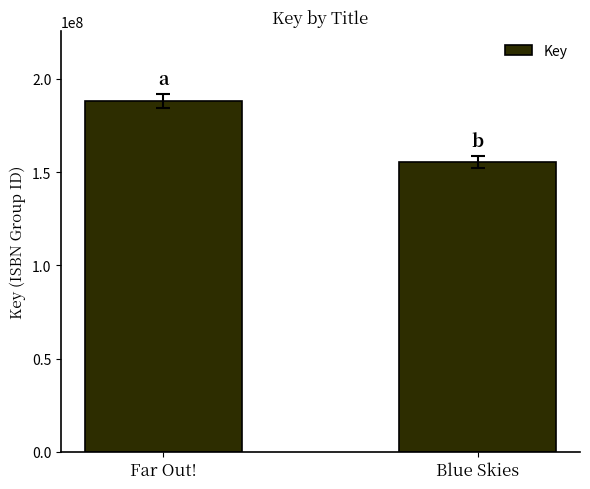

What is the label of the 1st bar from the right?

Blue Skies